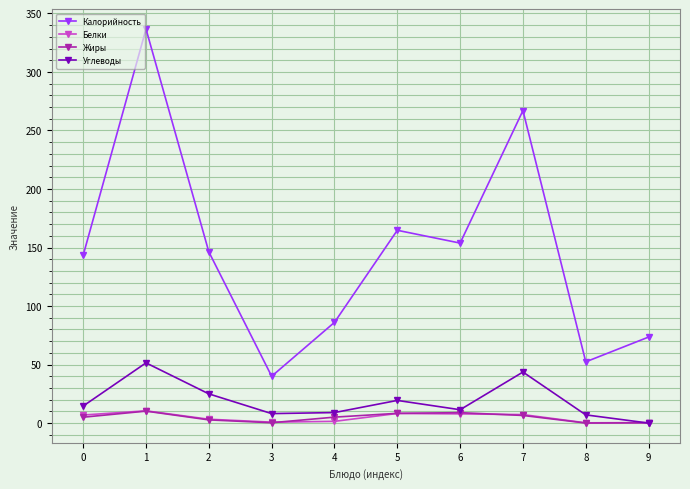

Does the chart have visible grid lines?

Yes